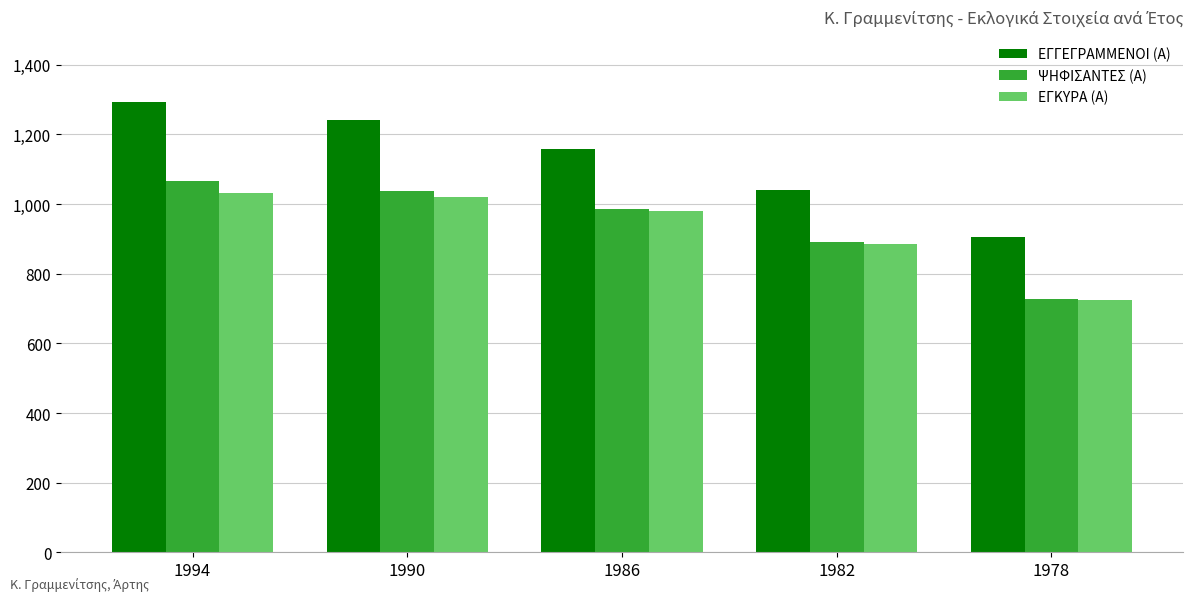

The ΨΗΦΙΣΑΝΤΕΣ (Α) series shows 675 at 1990. True or false?

False